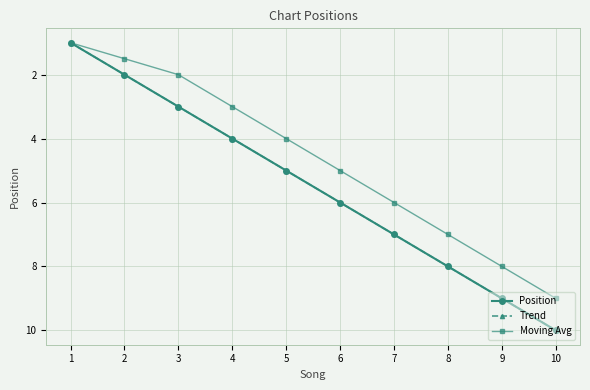

Does the chart have visible grid lines?

Yes